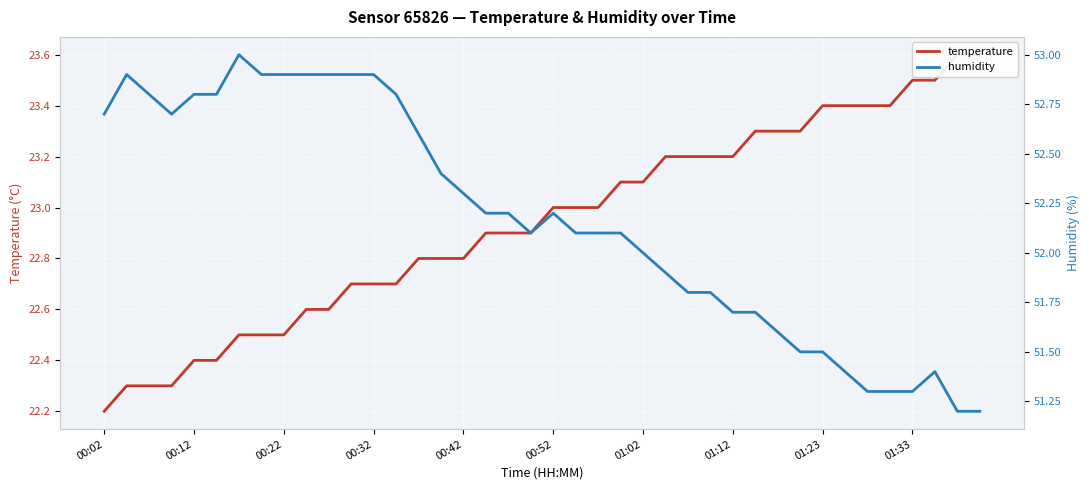

What is the maximum value for temperature?

23.6